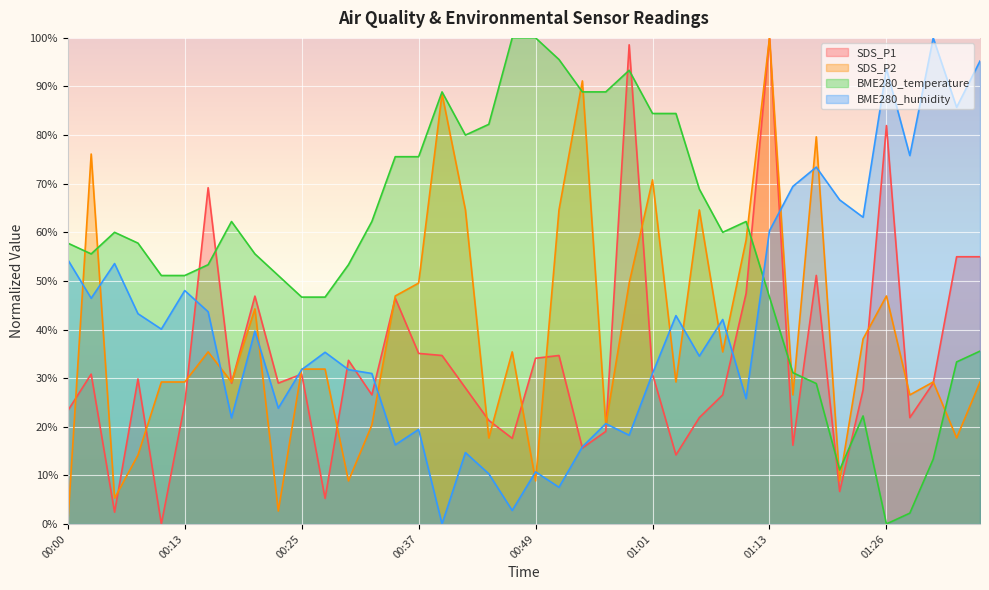

Is it true that BME280_humidity equals 73.4 at 01:18?

True